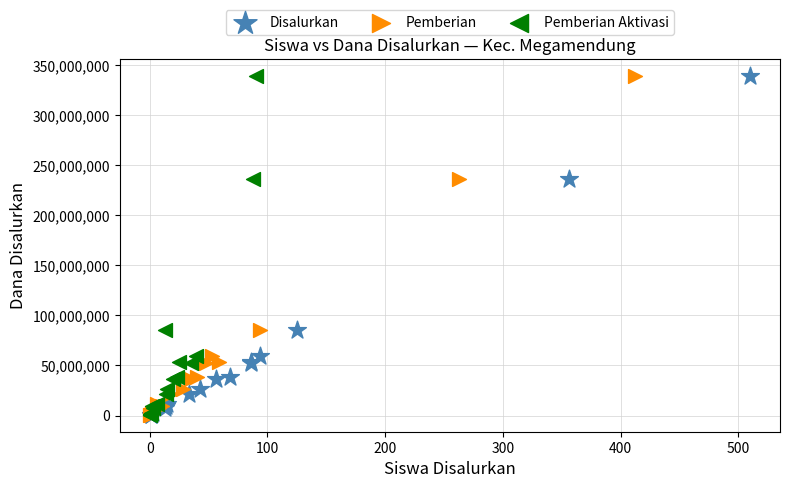

What are all the series names shown in the legend?

Disalurkan, Pemberian, Pemberian Aktivasi